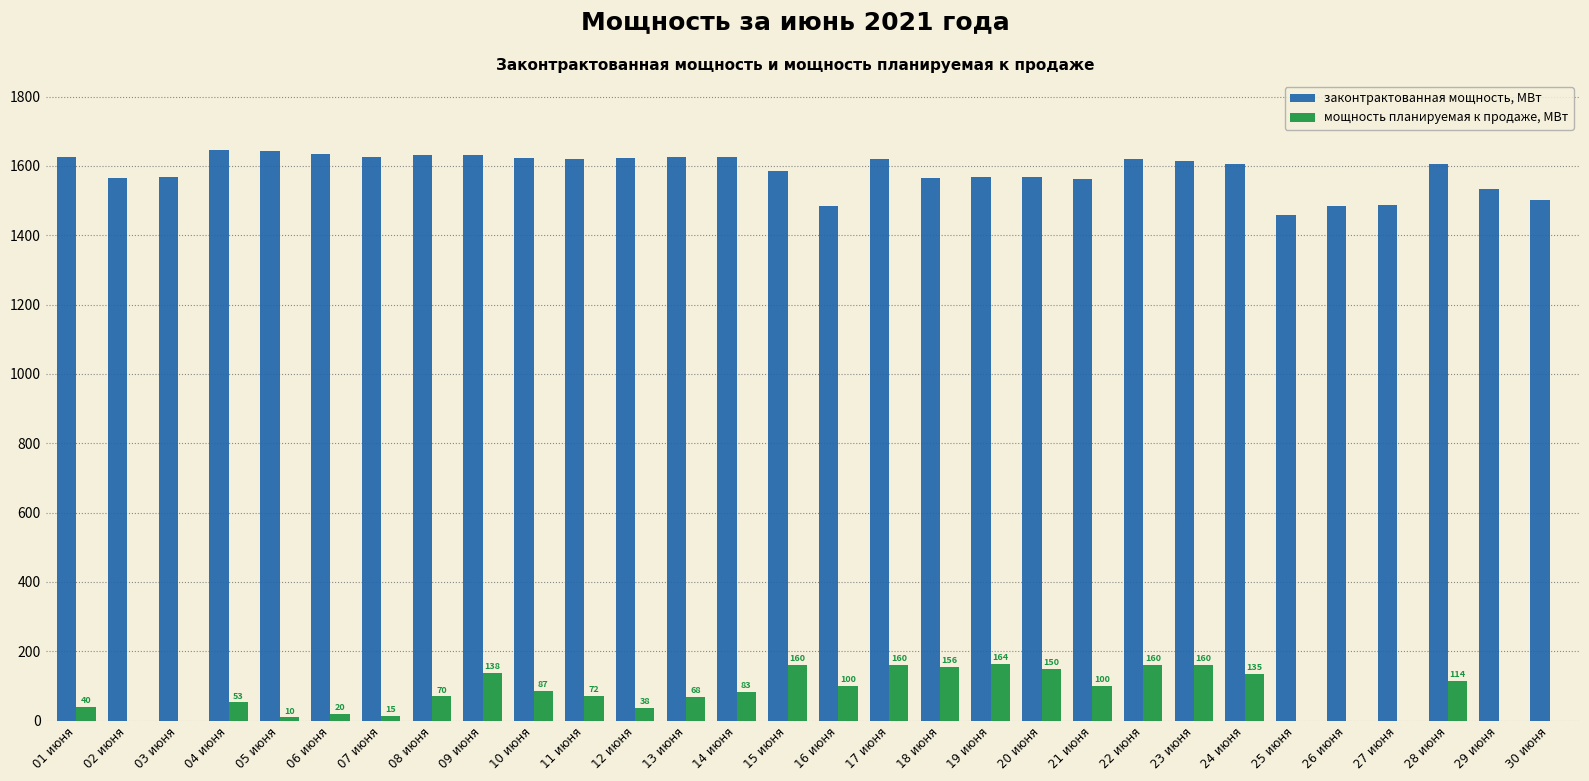

The value of законтрактованная мощность, МВт at 14 июня is 1625.4. True or false?

True